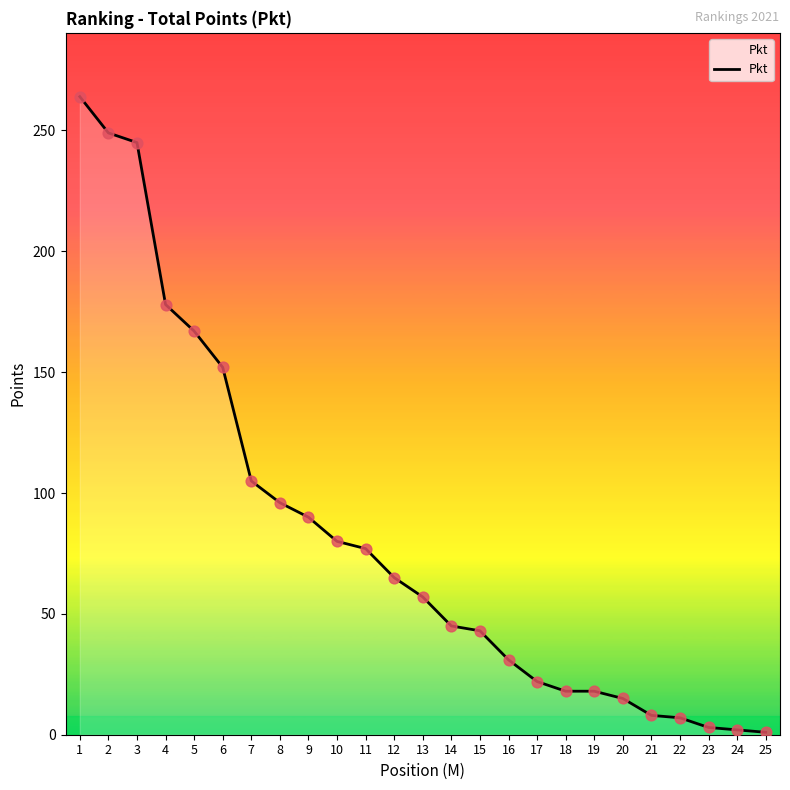

Between 3 and 7, which is larger?

3